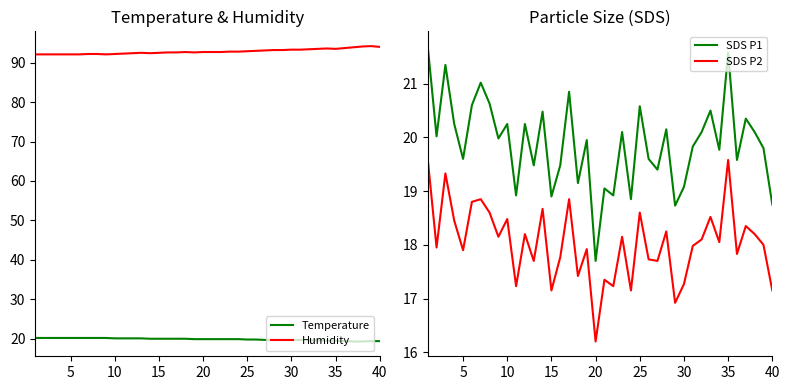

What is the highest value of the Humidity series?

94.2